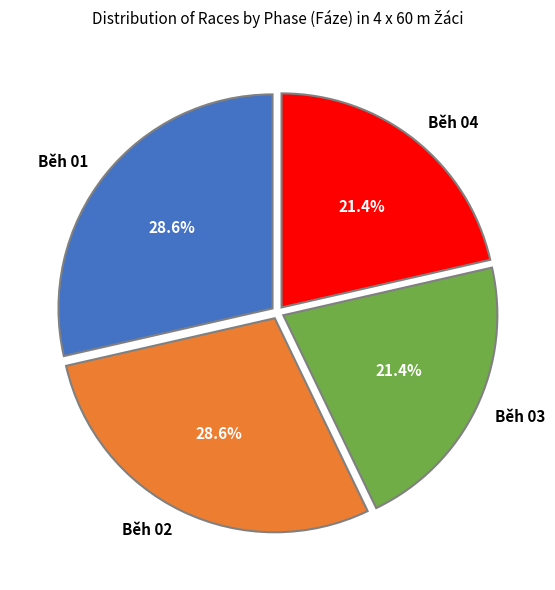

Approximately how many times larger is the value at Běh 02 compared to Běh 04?

1.3